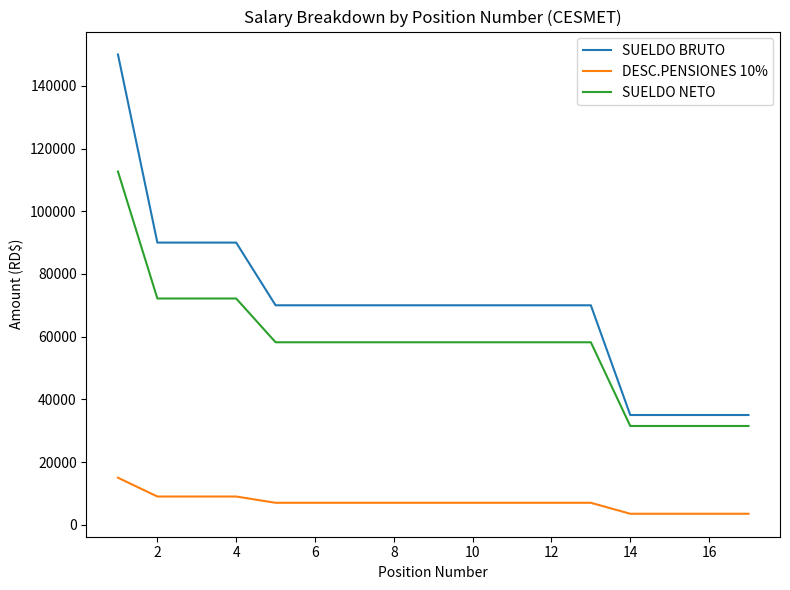

Rank the series by their average value, from highest to lowest.

SUELDO BRUTO, SUELDO NETO, DESC.PENSIONES 10%